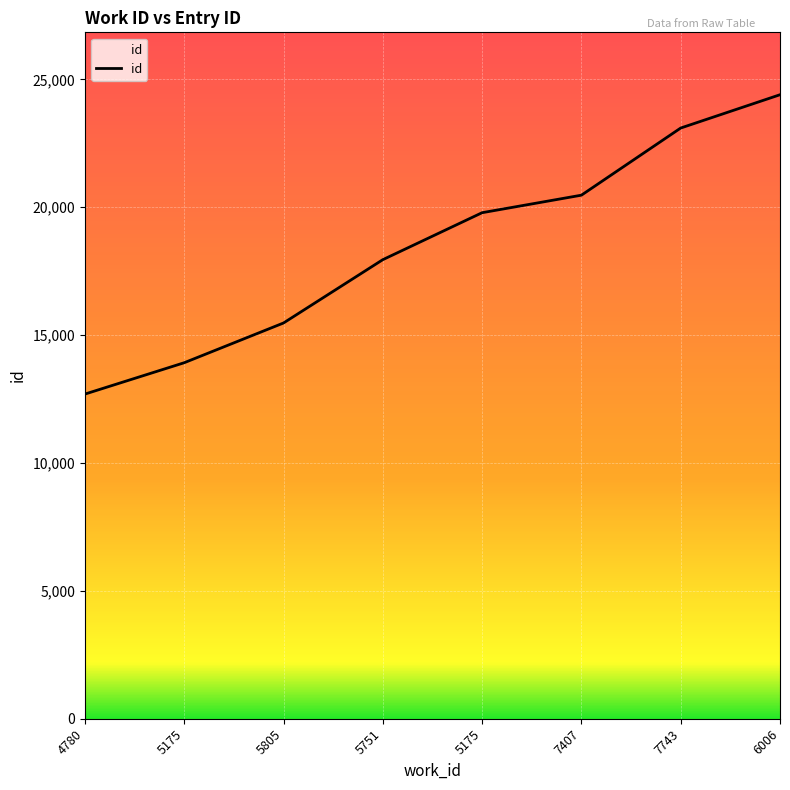

At which label is the value closest to 18548?

5751